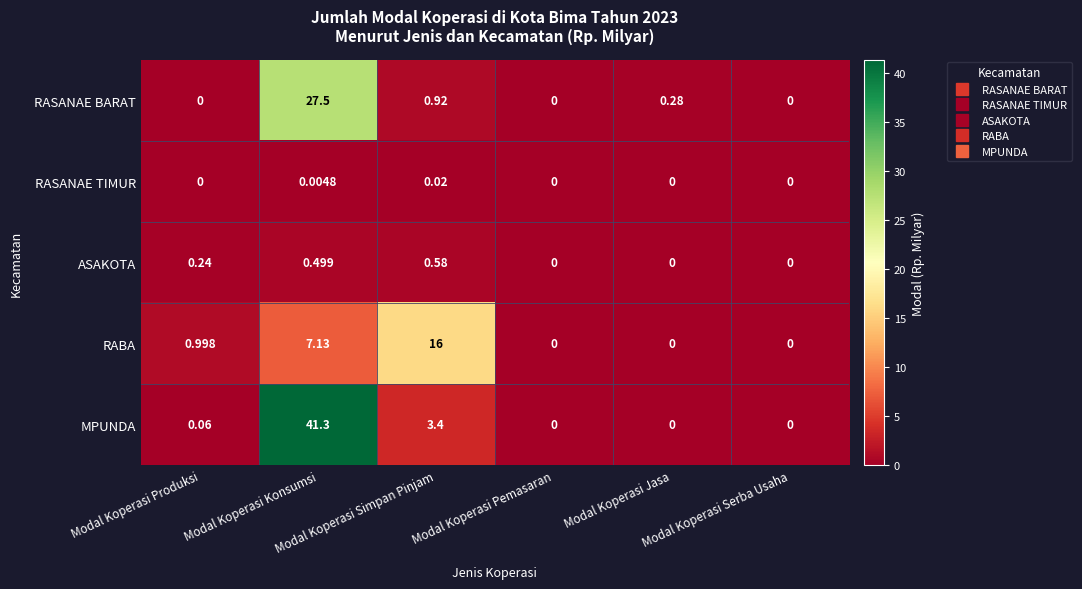

Which series has the largest total across all categories?

MPUNDA